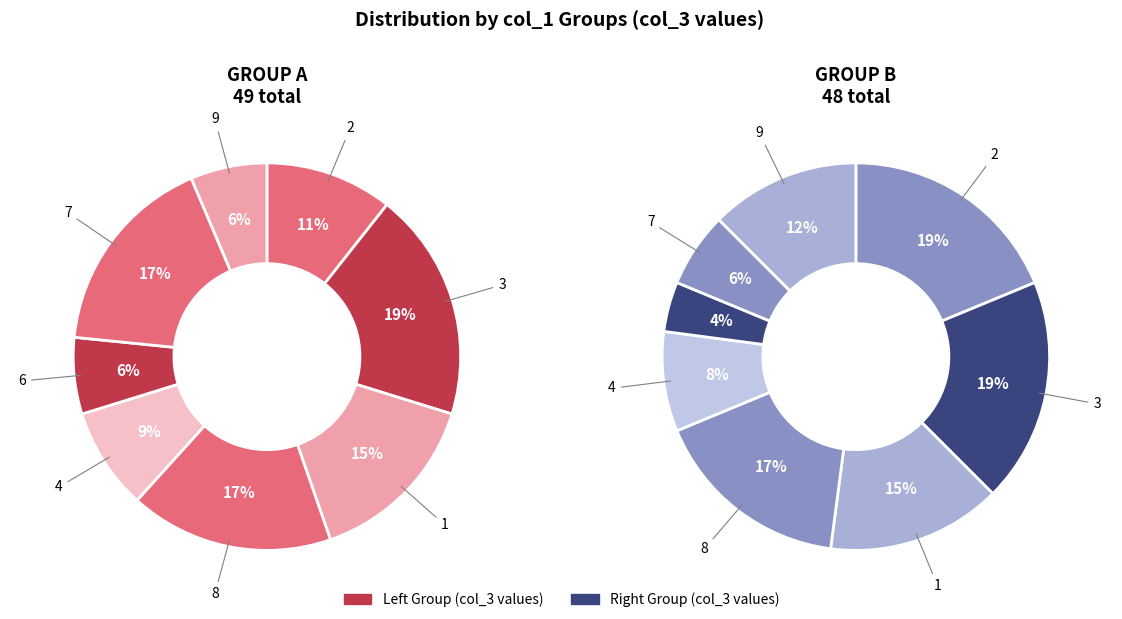

How many slices are in this pie chart?

8